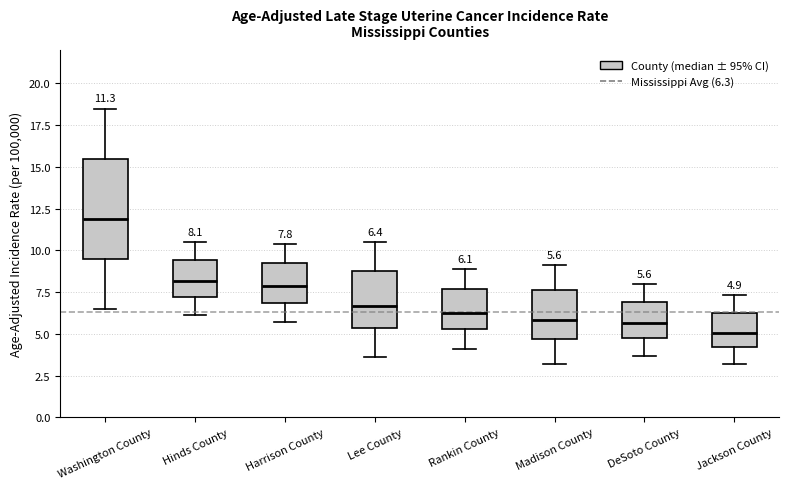

Which box has the lowest median line?

Jackson County